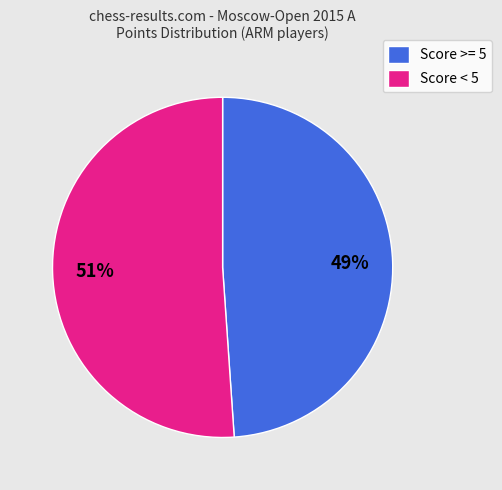

Which has a higher value, Score >= 5 or Score < 5?

Score < 5